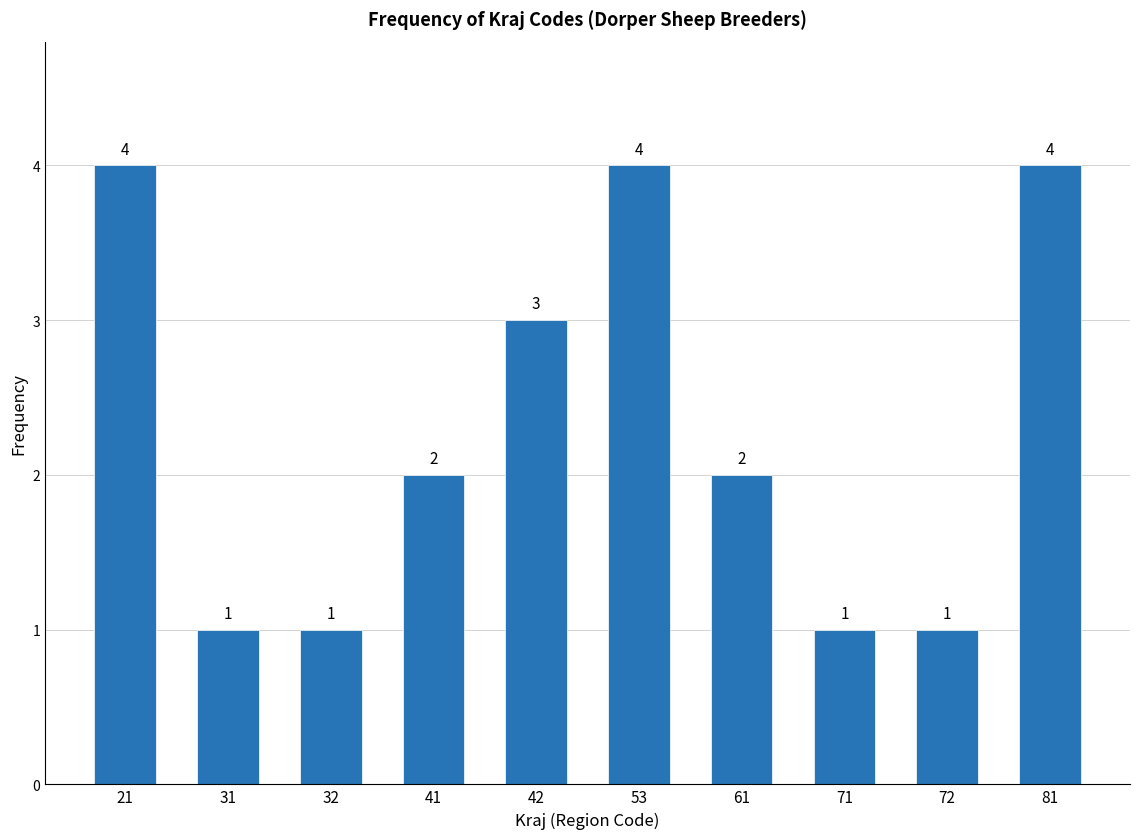

Reading right to left, transcribe all the data shown in this chart.

81=4	72=1	71=1	61=2	53=4	42=3	41=2	32=1	31=1	21=4